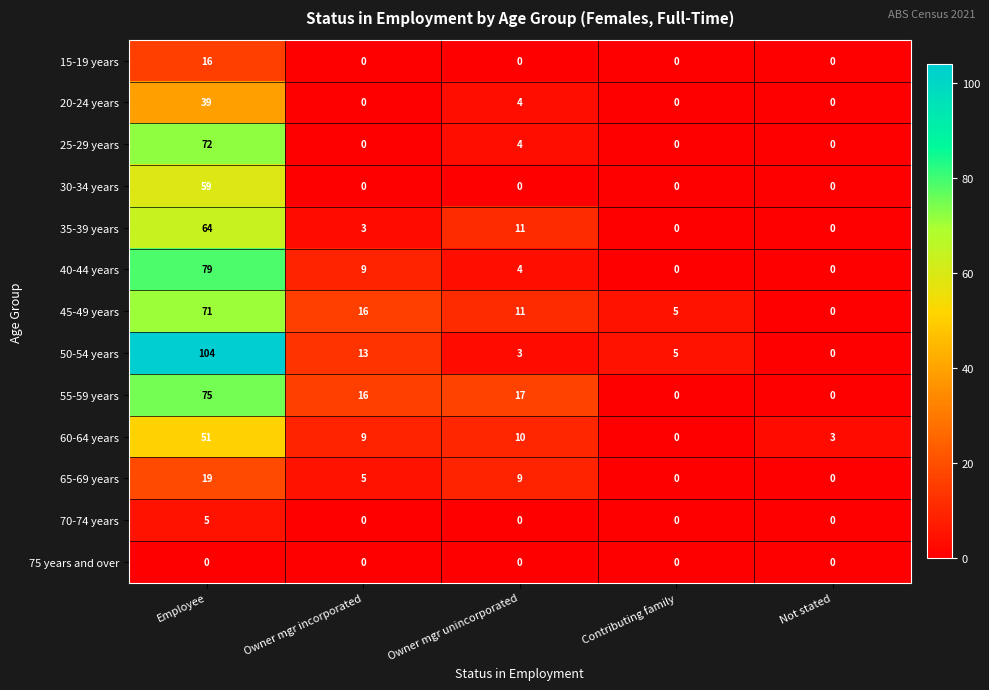

Count the number of data series in this chart.

13